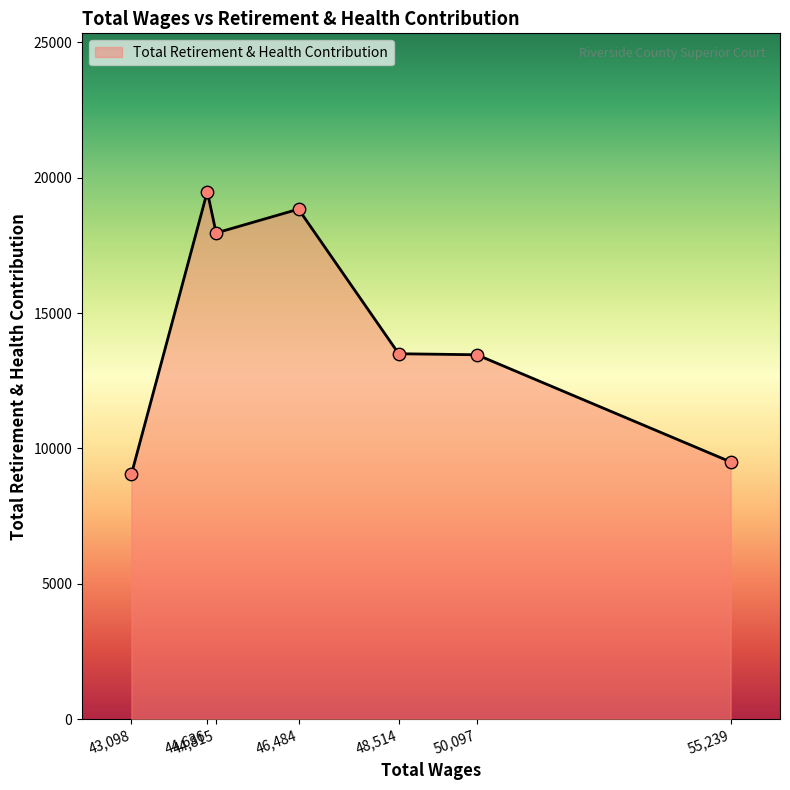

What is the change in value from 43,098 to 50,097?

+4417